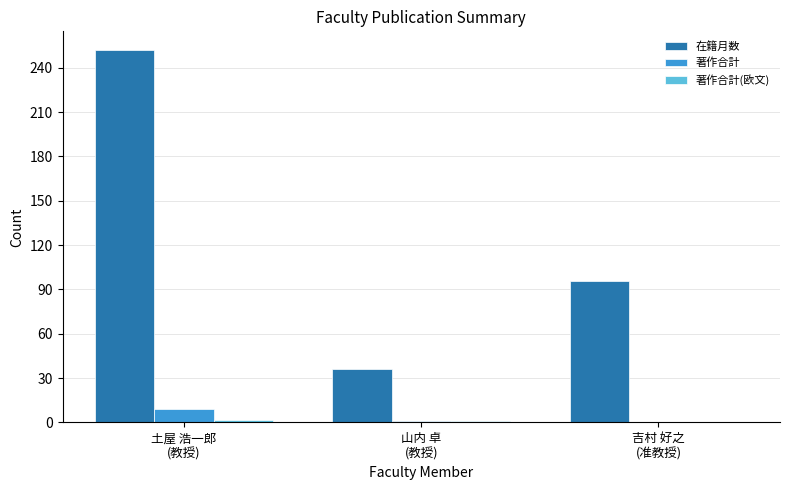

Which series has the largest total across all categories?

在籍月数